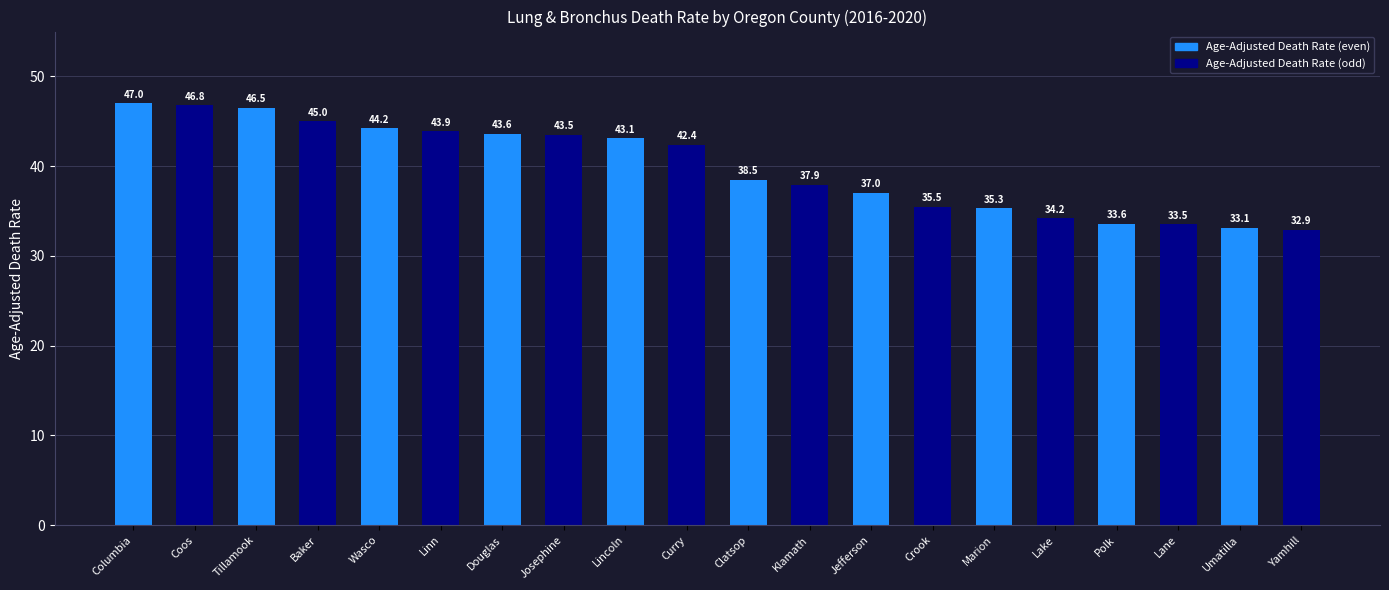

At which category does the chart reach its peak across all series?

Columbia